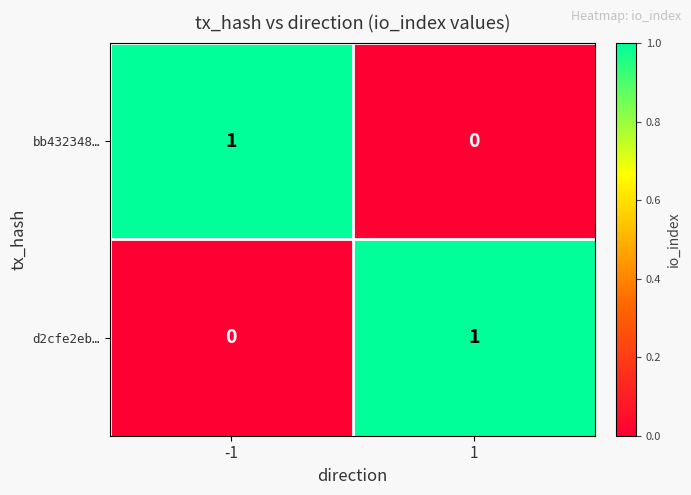

Reading left to right, transcribe all the data shown in this chart.

bb432348…: -1=1	1=0
d2cfe2eb…: -1=0	1=1